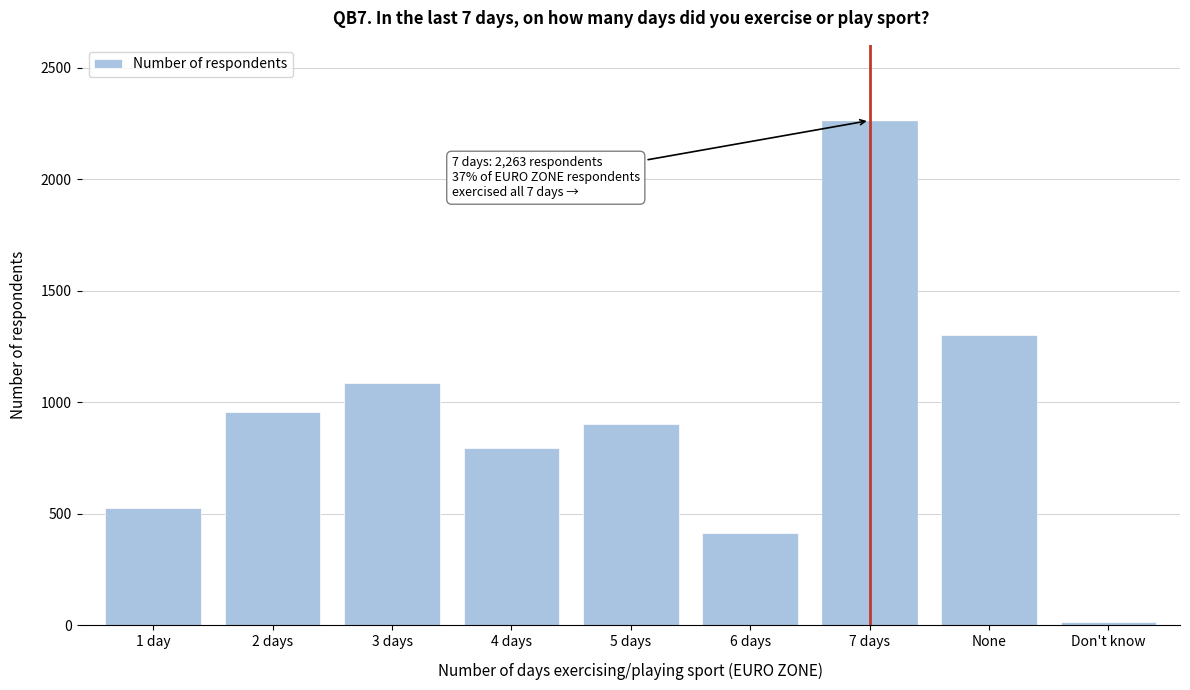

Reading right to left, extract all data points from this chart.

13	1303	2263	415	903	795	1087	956	527